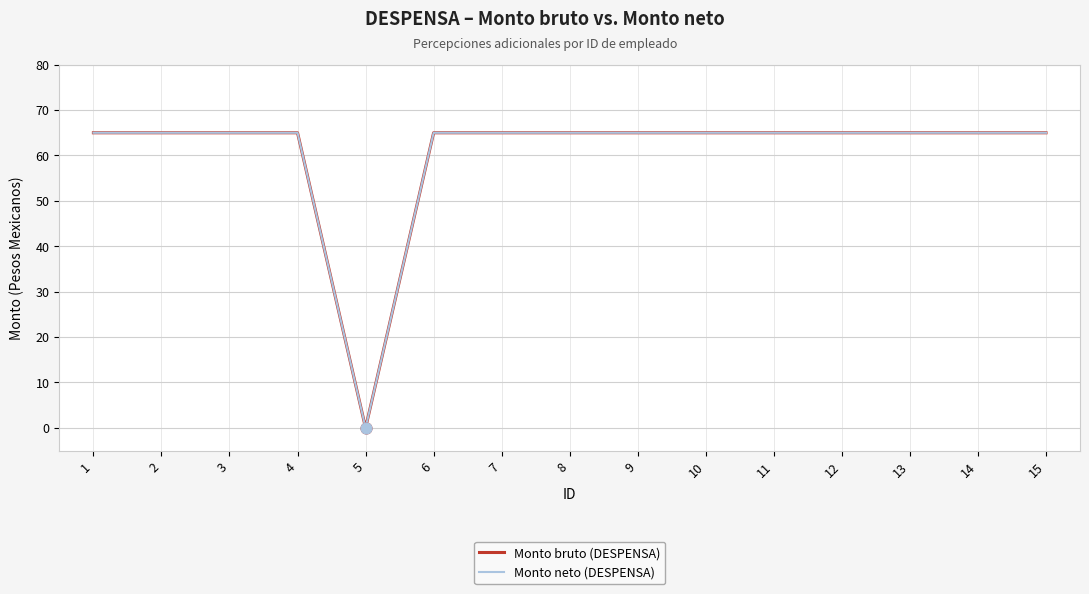

What is the total value across all series at 12?

130